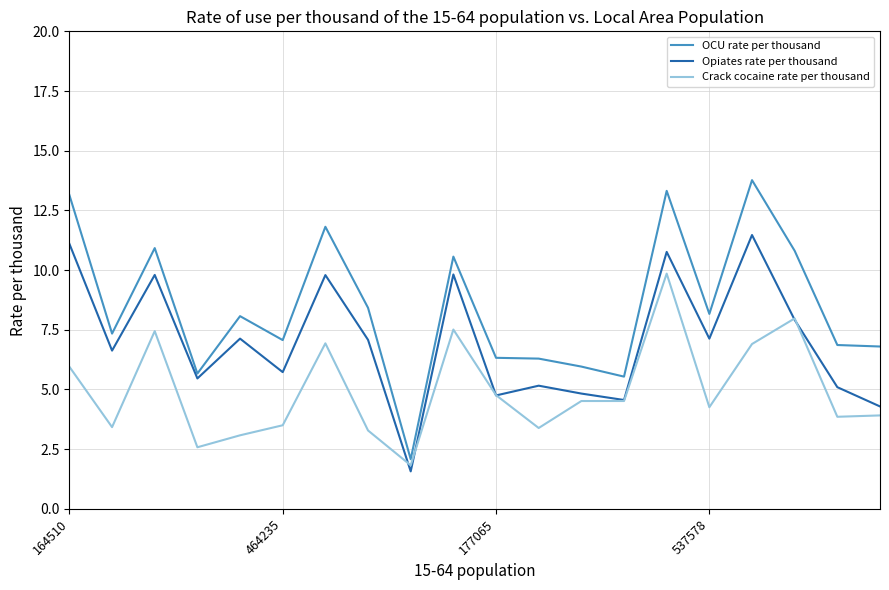

List the series in order of their peak value, highest first.

OCU rate per thousand, Opiates rate per thousand, Crack cocaine rate per thousand